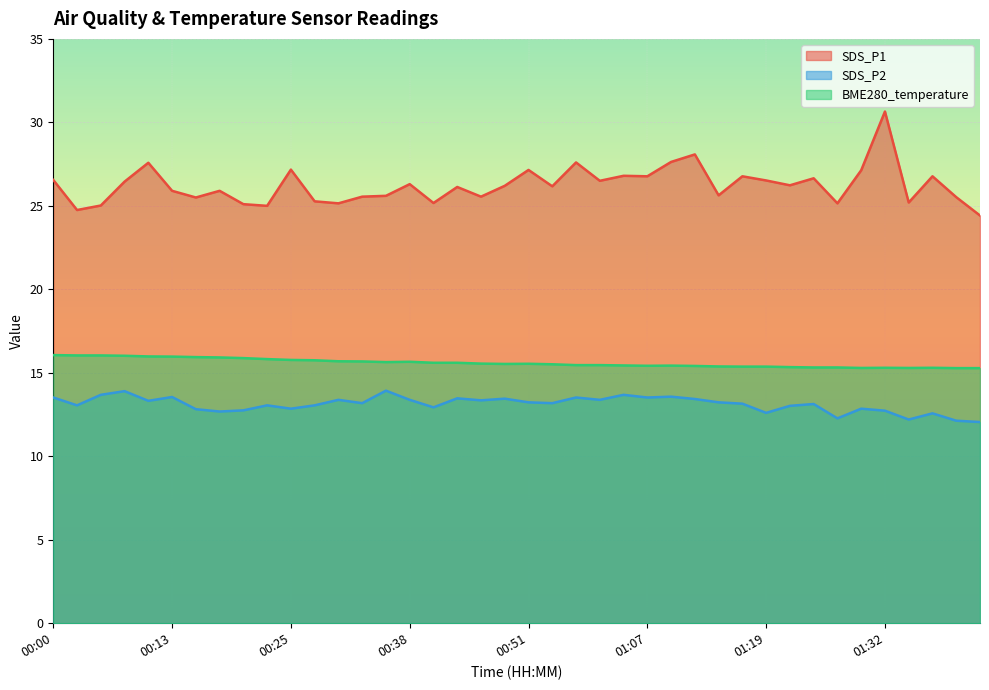

Is it true that SDS_P2 equals 21.2 at 01:39?

False